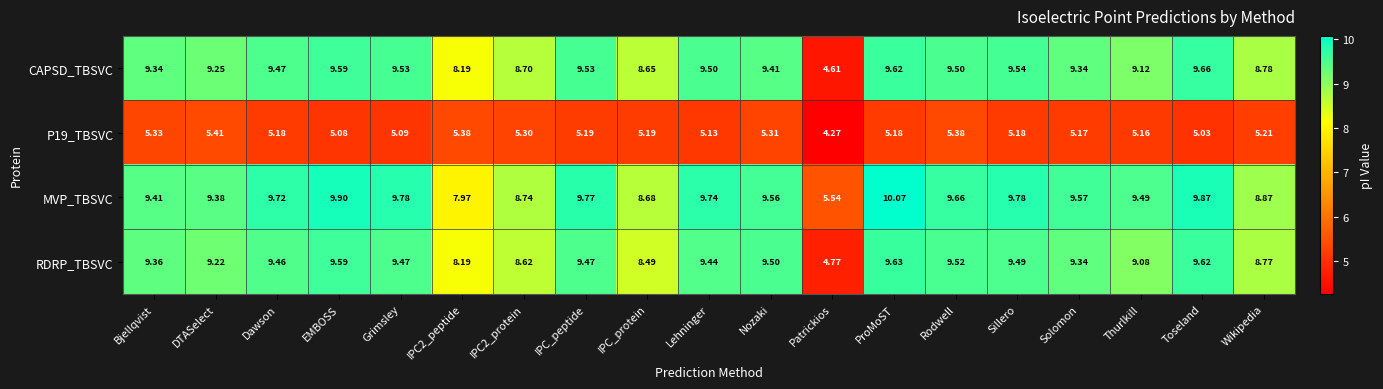

At how many categories does at least one series exceed 4?

19